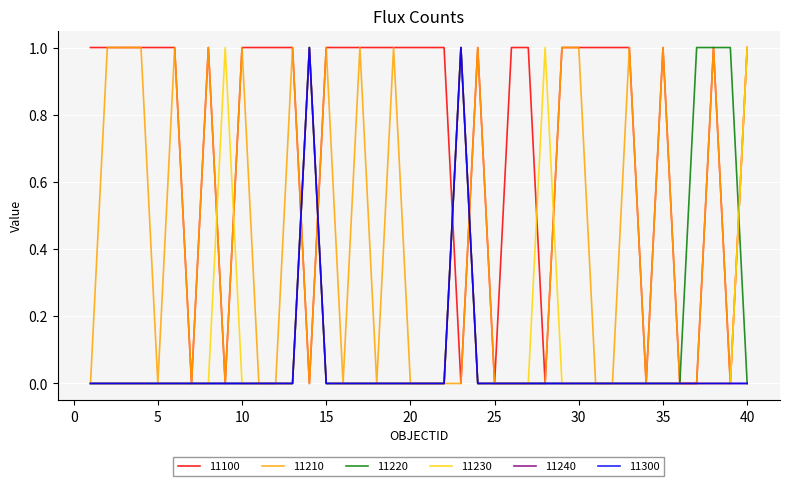

How many intersections are there between 11100 and 11220?

5